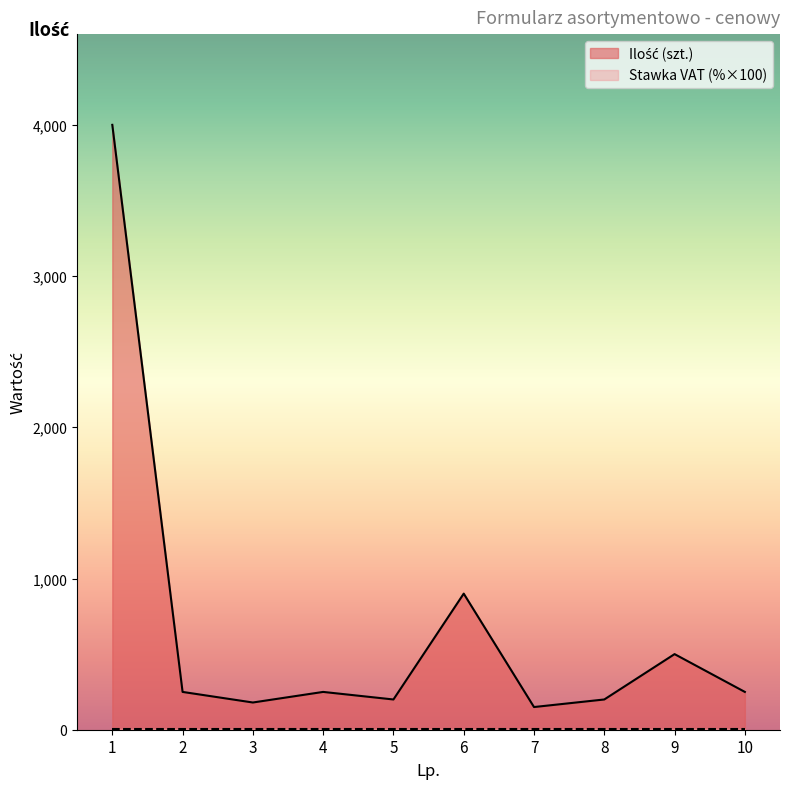

At which category does the data reach its first local valley?

3